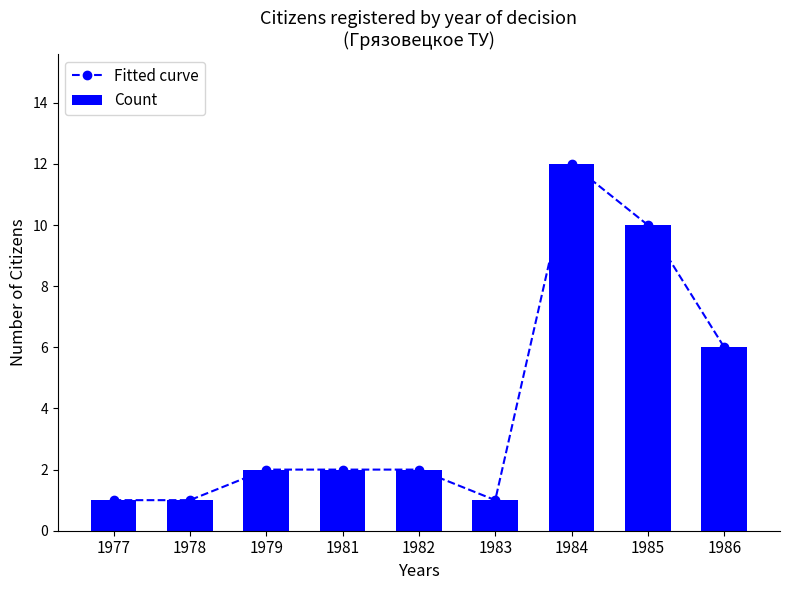

The Count series shows 3 at 1982. True or false?

False